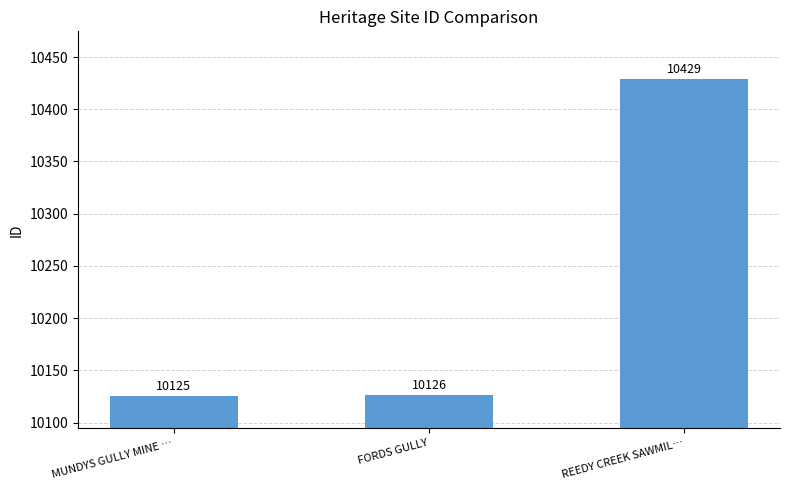

What is the difference between the values at FORDS GULLY and REEDY CREEK SAWMIL…?

303